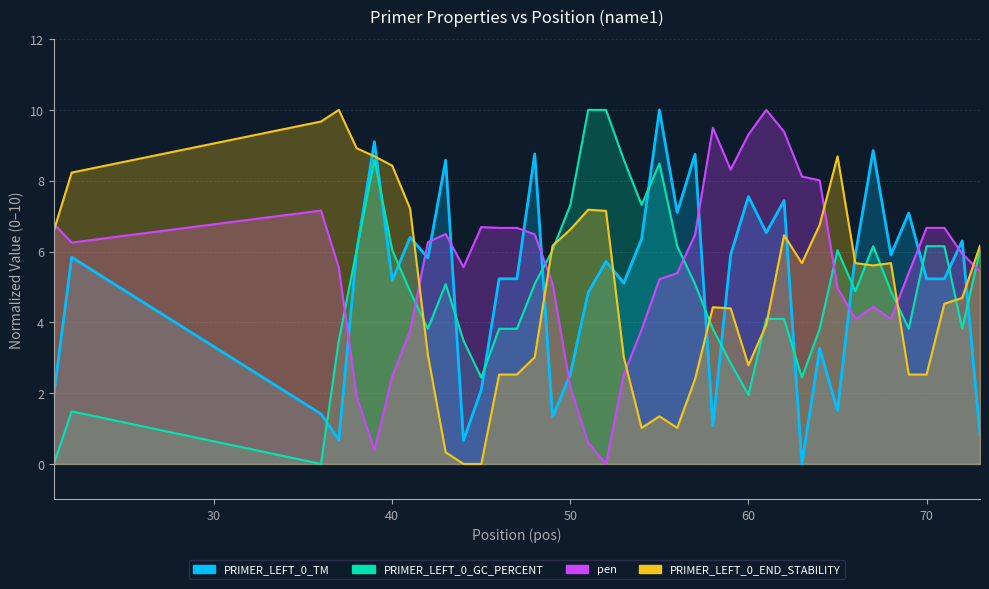

Which series ends up on top after the final intersection of pen and PRIMER_LEFT_0_GC_PERCENT?

PRIMER_LEFT_0_GC_PERCENT